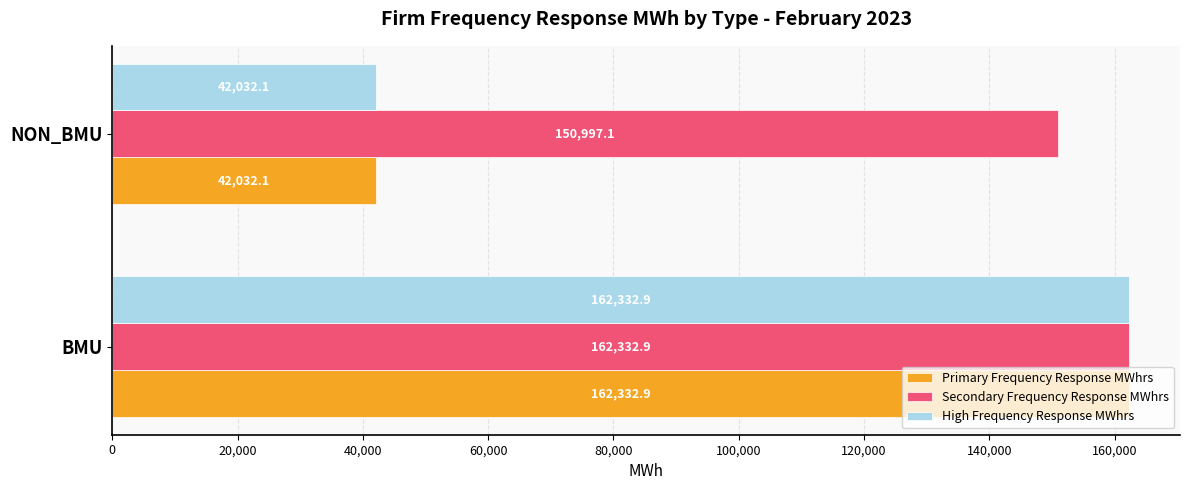

What is the approximate value of Primary Frequency Response MWhrs at NON_BMU?

42032.1